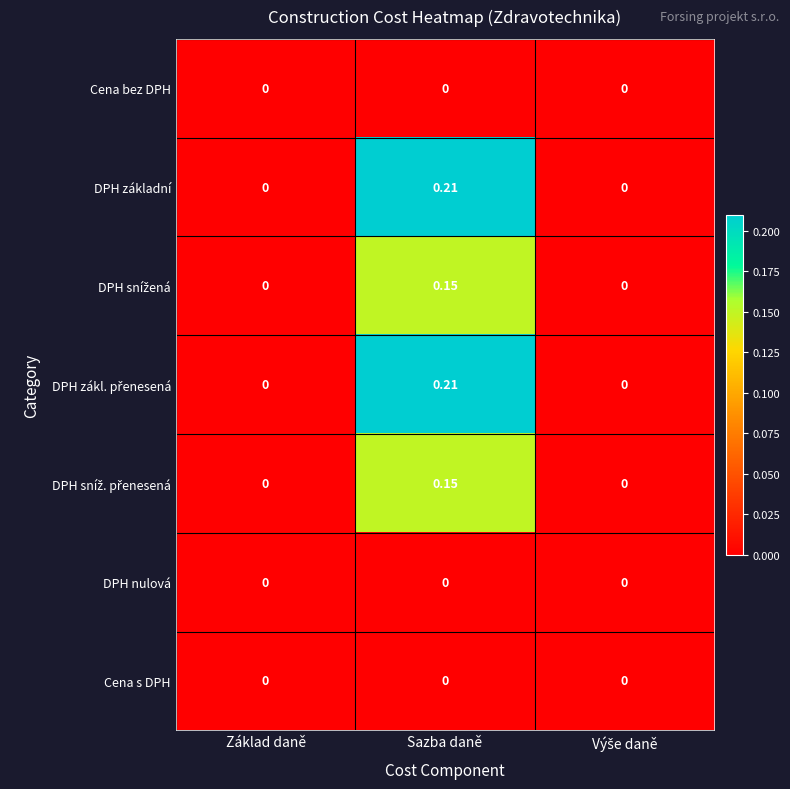

At which category does the chart reach its peak across all series?

Sazba daně